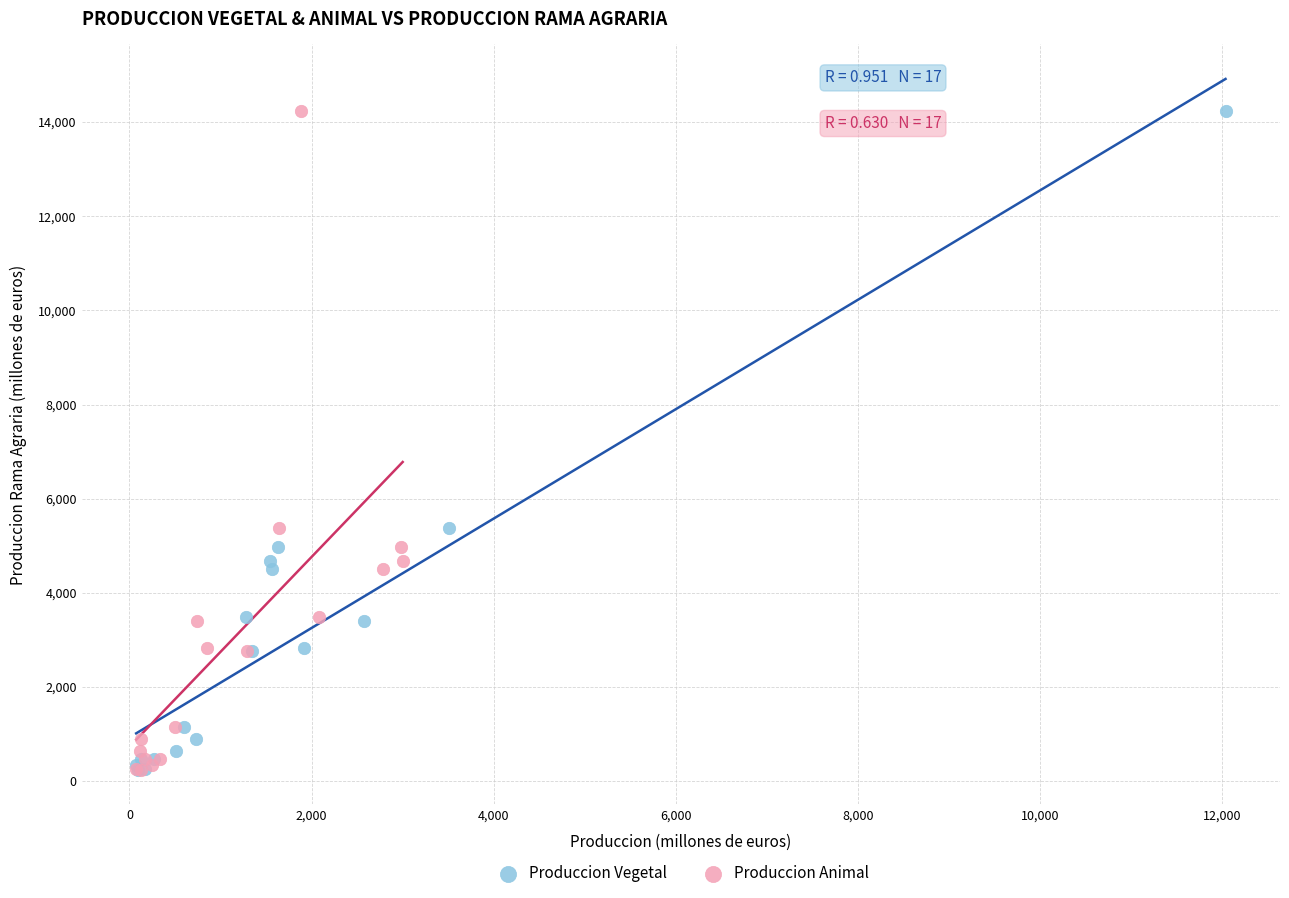

What are all the series names shown in the legend?

Produccion Vegetal, Produccion Animal